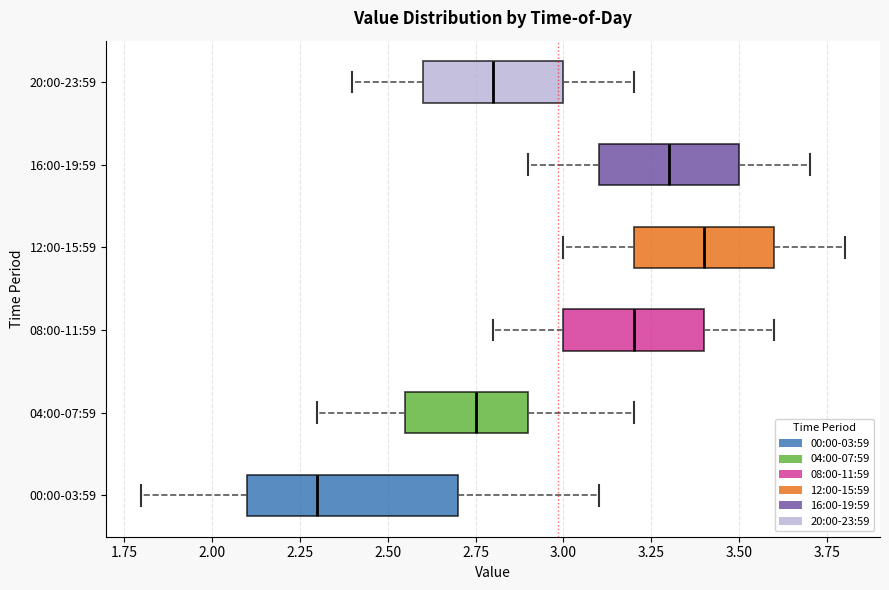

Where does the median line of the box for 04:00-07:59 sit on the x-axis? The values are not printed on the chart, so give them approximately, as read against the axis.

2.75